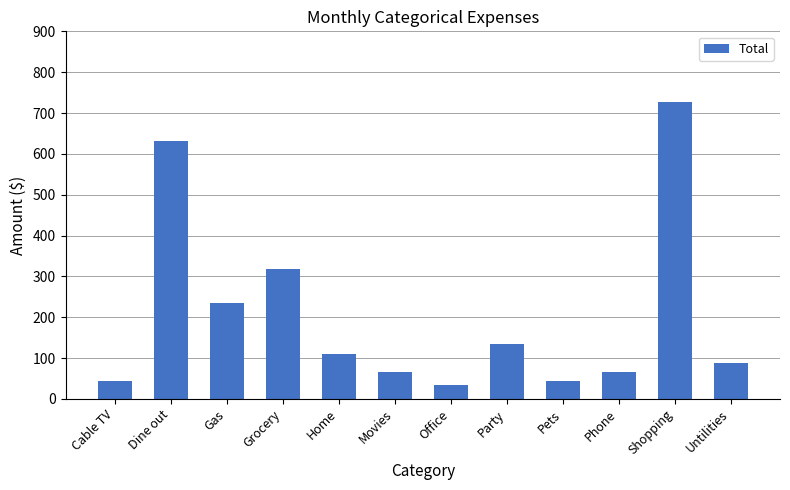

What is the change in value from Party to Pets?

-90